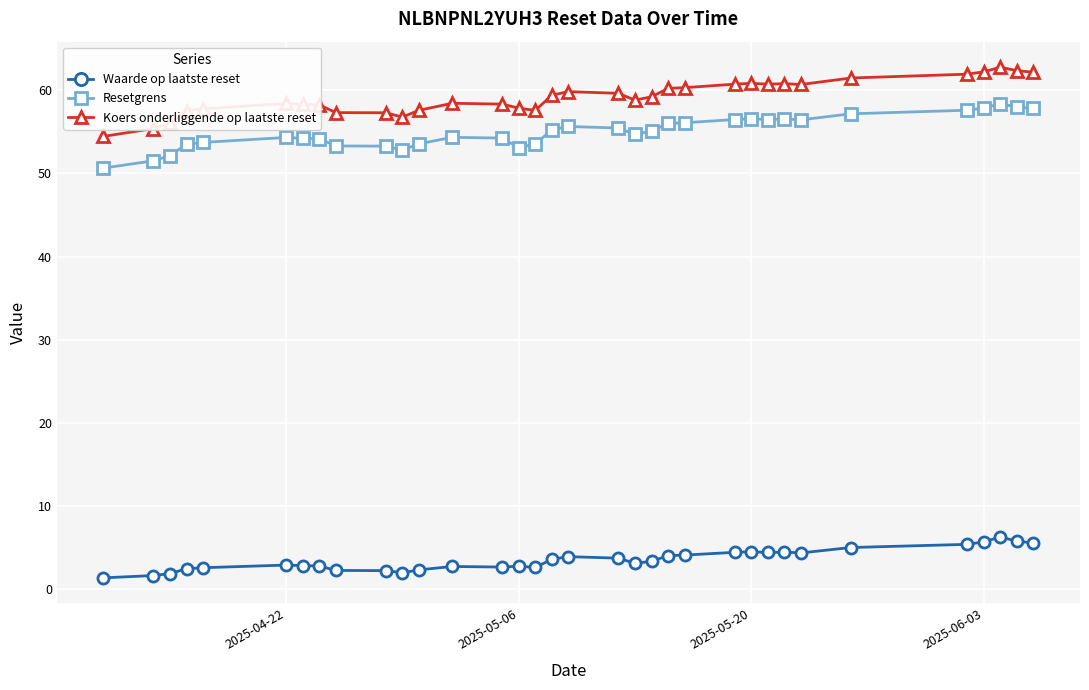

True or false: Resetgrens has more than 2 points higher than both neighbors.

True